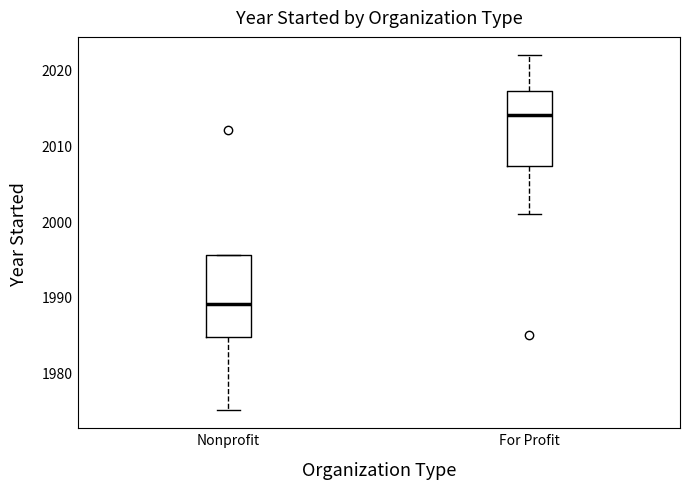

Reading left to right, read every box against the y-axis: the position of its median line, the range the box covers, and the ends of its whiskers. The values are not printed on the chart, so give them approximately, as read against the axis.

Nonprofit: median 1989, box 1985 to 1996, whiskers 1975 to 1996
For Profit: median 2014, box 2007 to 2017, whiskers 2001 to 2022